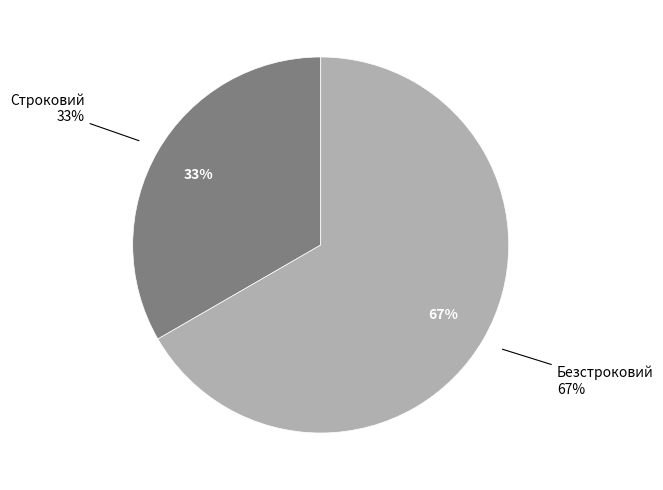

To the nearest percent, what is the average slice percentage?

50%